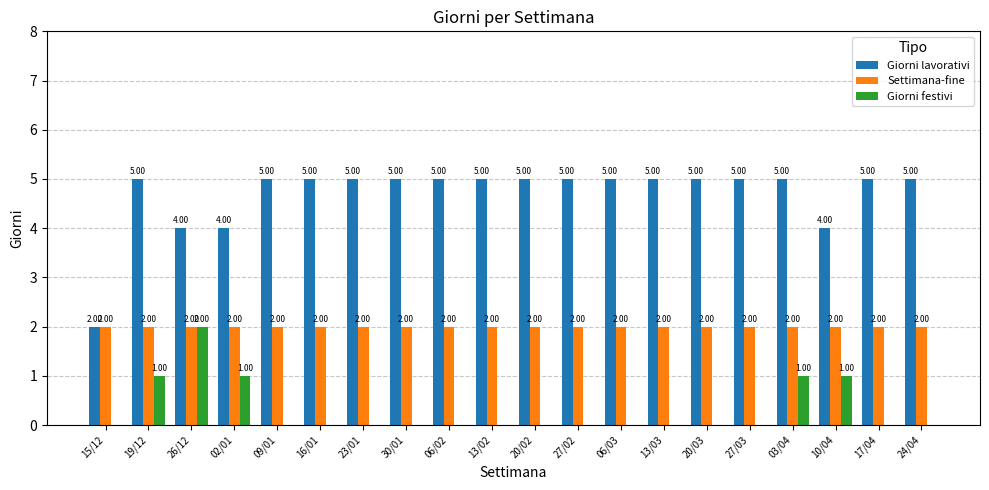

True or false: Giorni festivi has a value of 1 at 16/01.

False